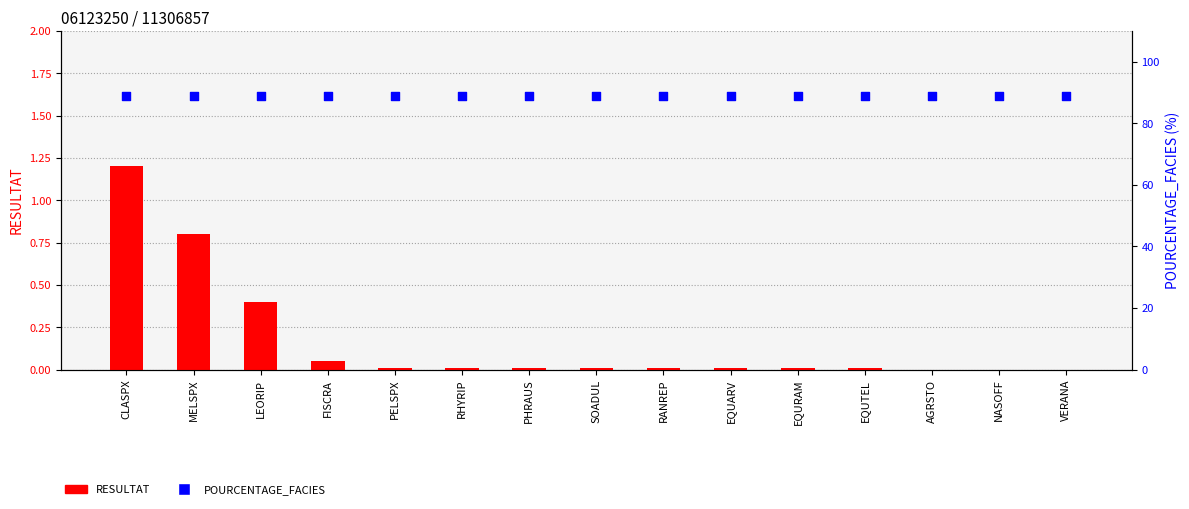

At how many categories does at least one series exceed 3?

15